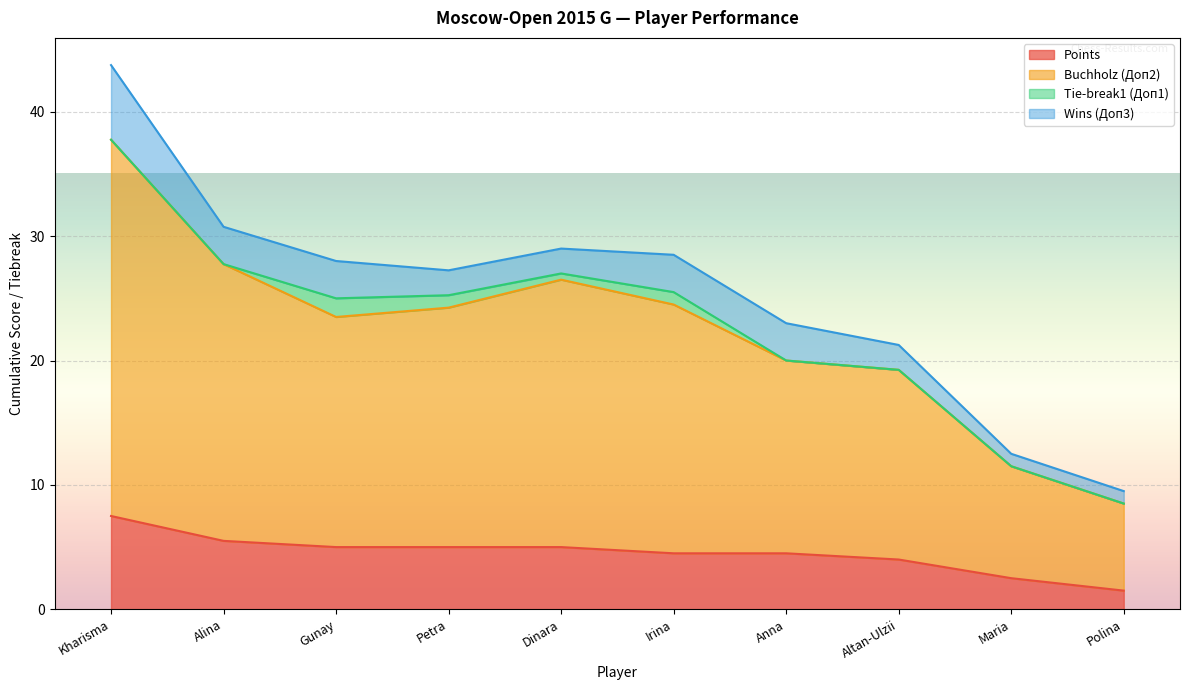

What is the highest value of the Points series?

7.5